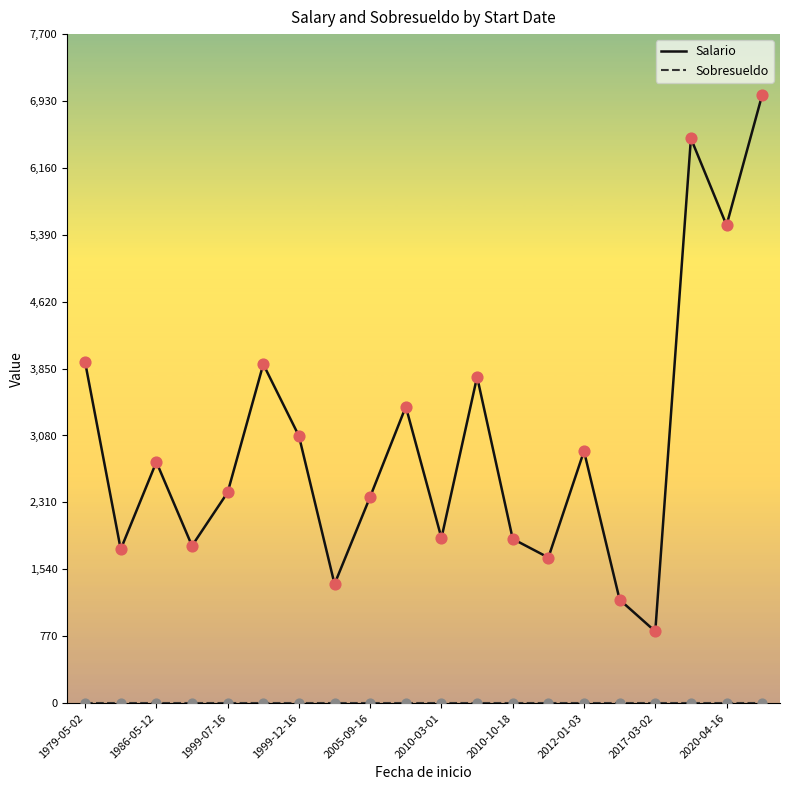

Which series has the widest spread of values?

Salario